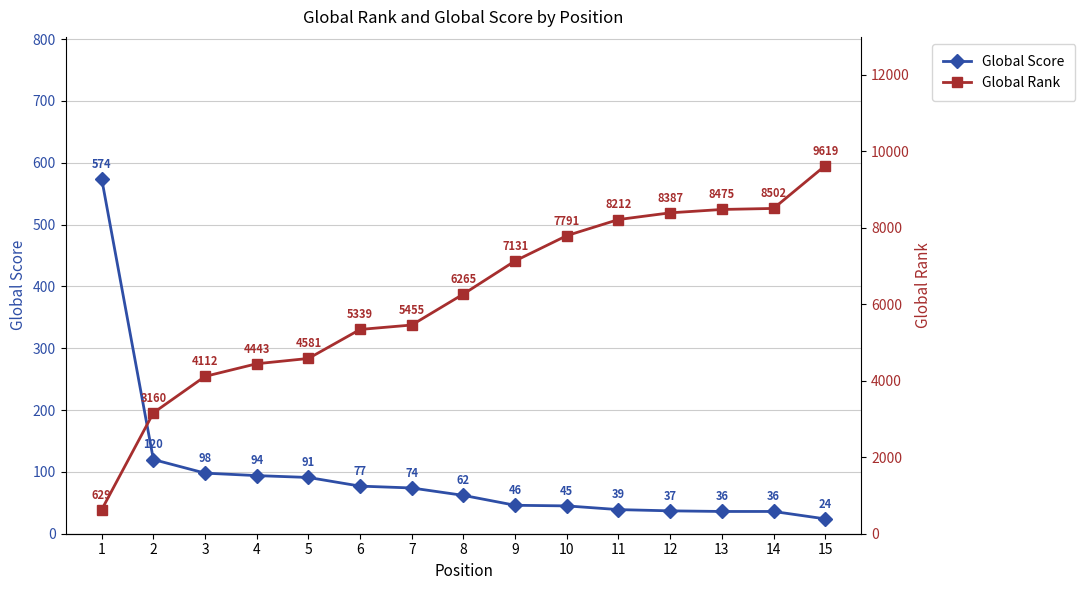

What is the value of the Global Score point at the 7th from the left?

74